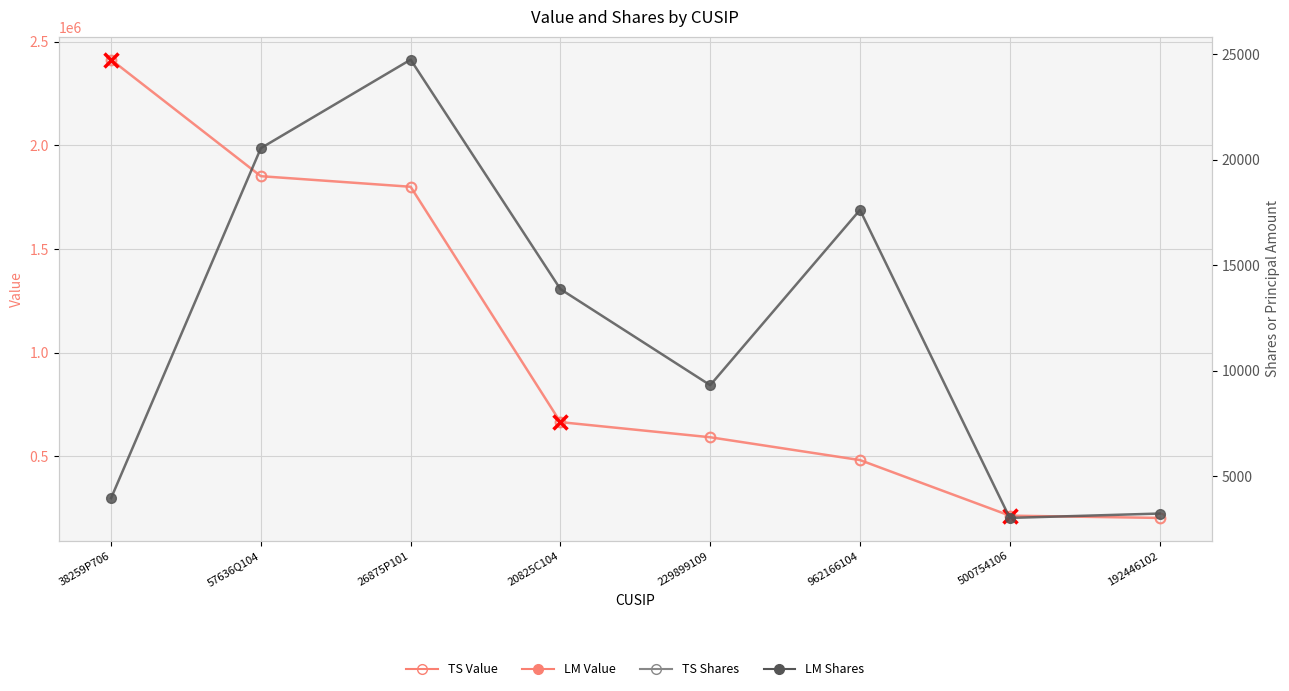

What is the label of the 5th point from the right?

20825C104